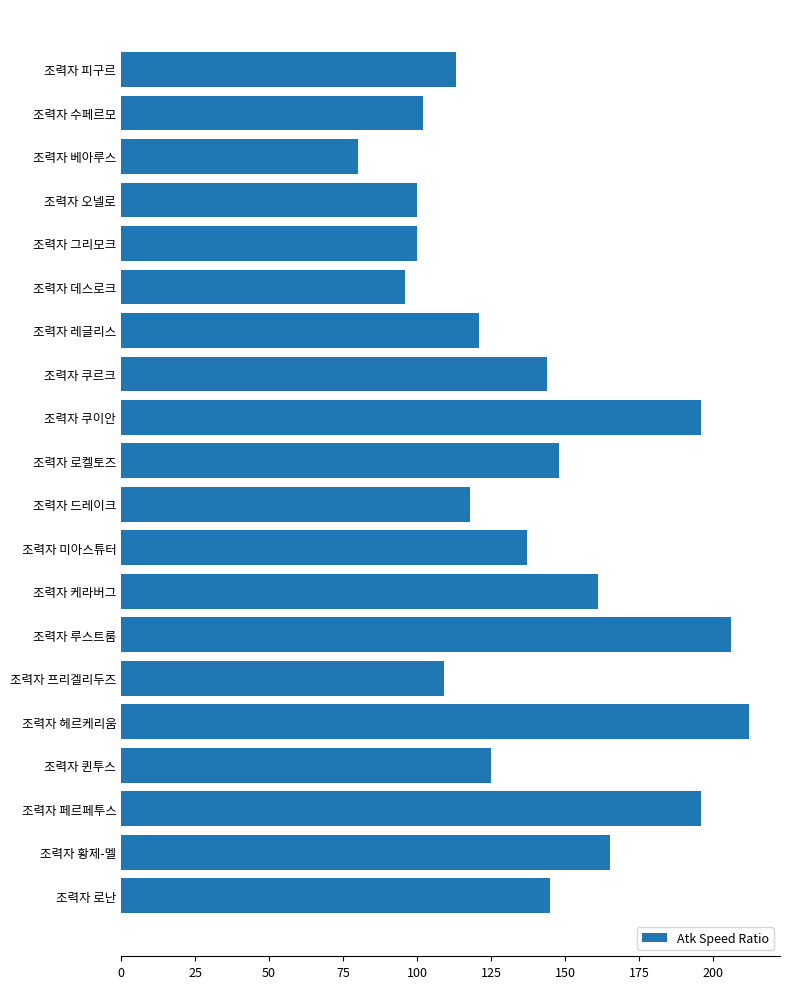

The chart shows a value of 133 at 조력자 데스로크. True or false?

False